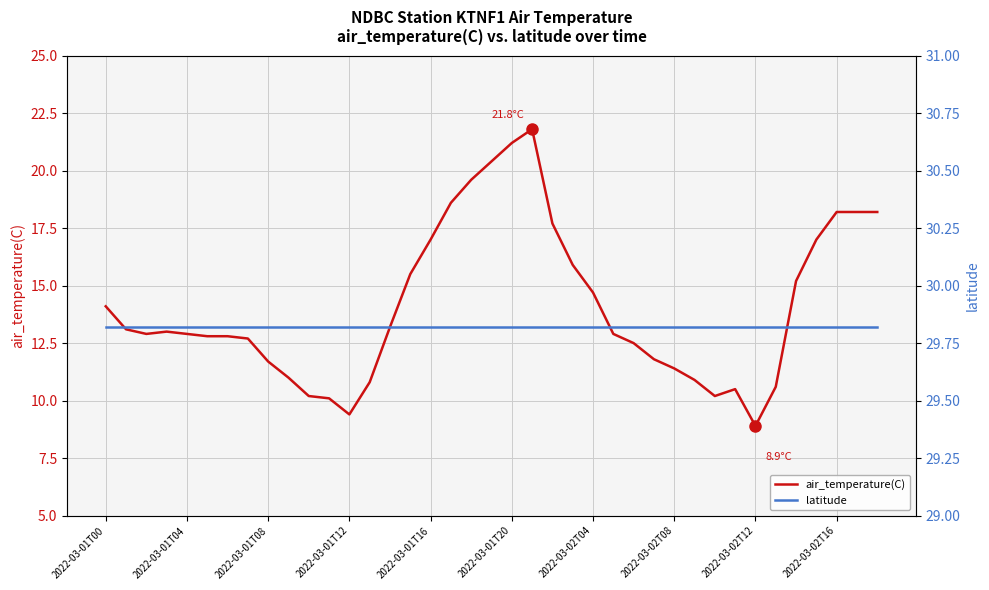

Between 2022-03-01T00 and 13, which series saw the biggest shift?

air_temperature(C)